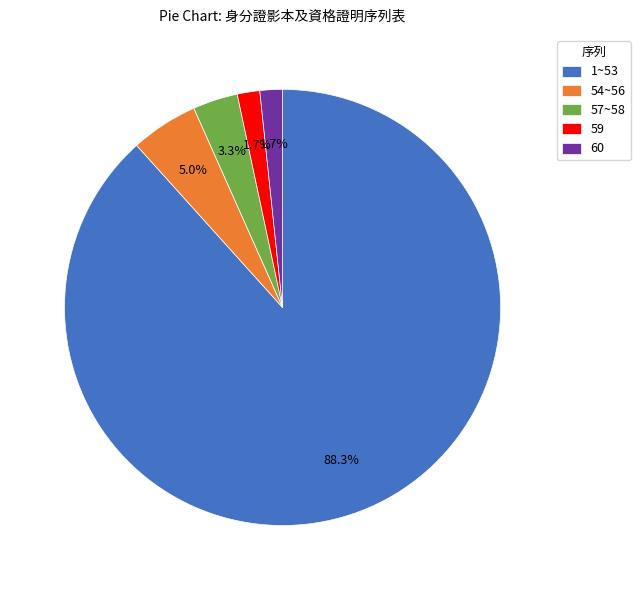

Is there a majority slice in this chart?

Yes